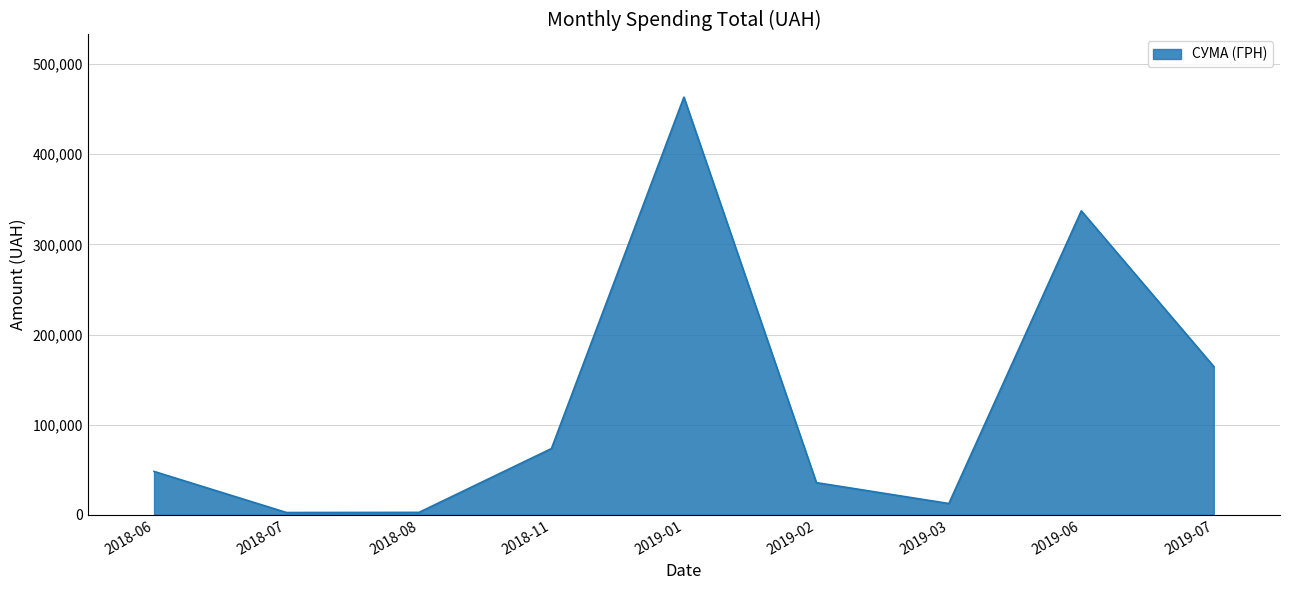

Which has a higher value, 2018-06 or 2019-06?

2019-06